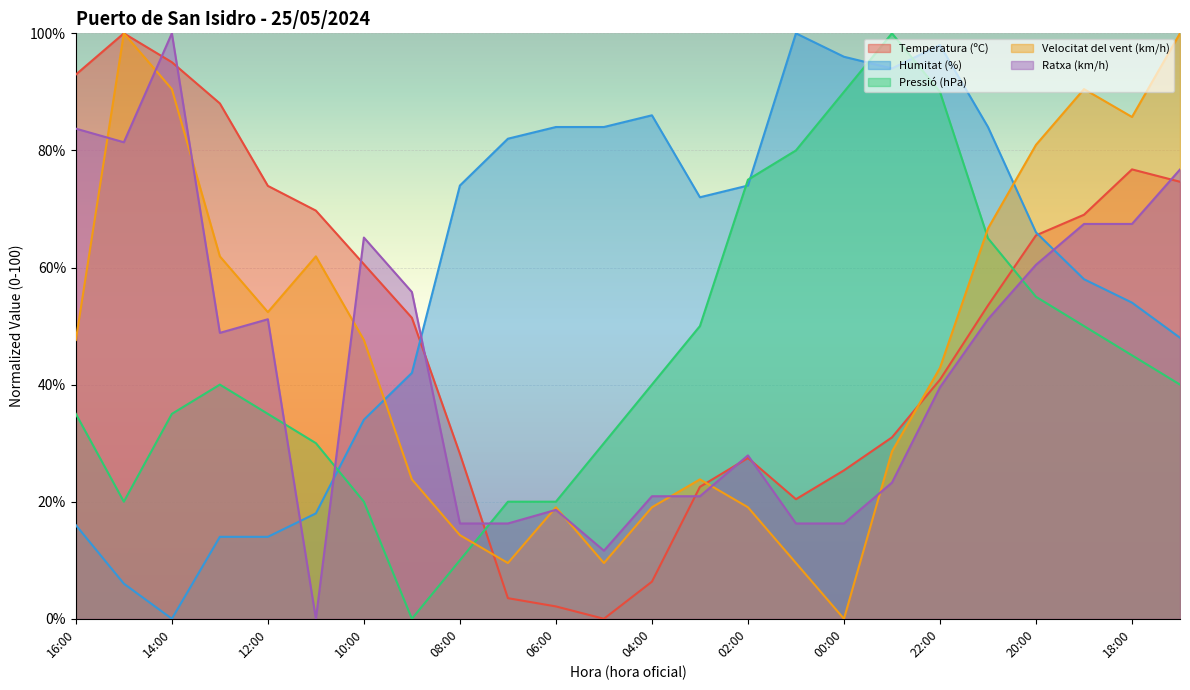

How many lines are shown in the chart?

5